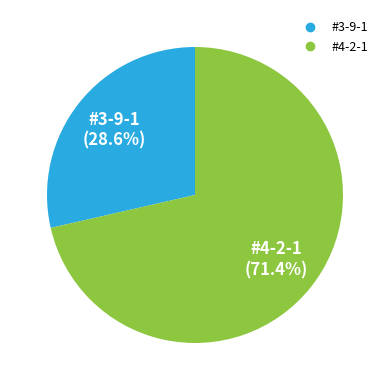

Is it true that #3-9-1 is 29% of the pie?

True